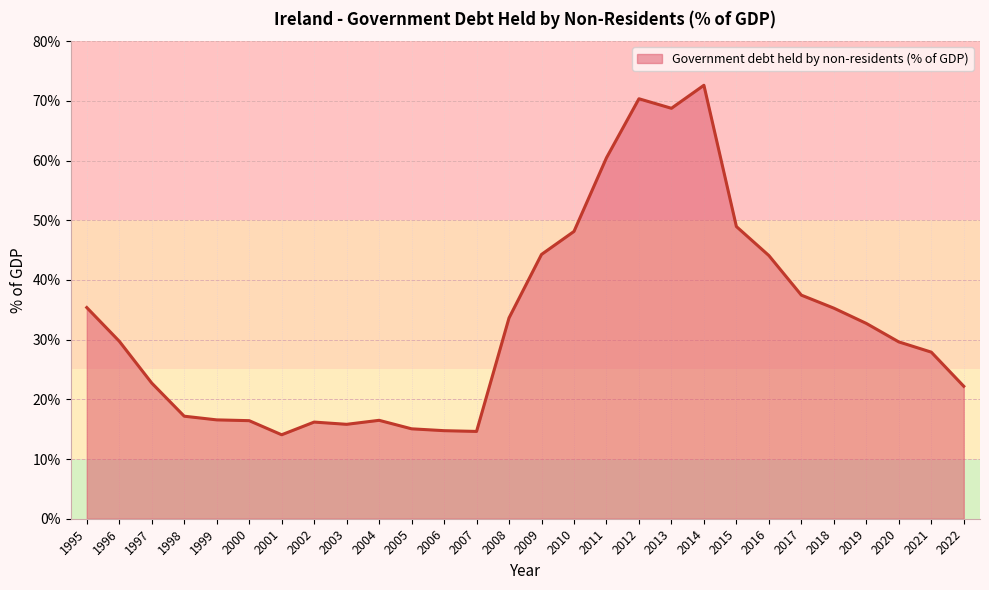

What is the sum of the values at 2007 and 2006?

29.4